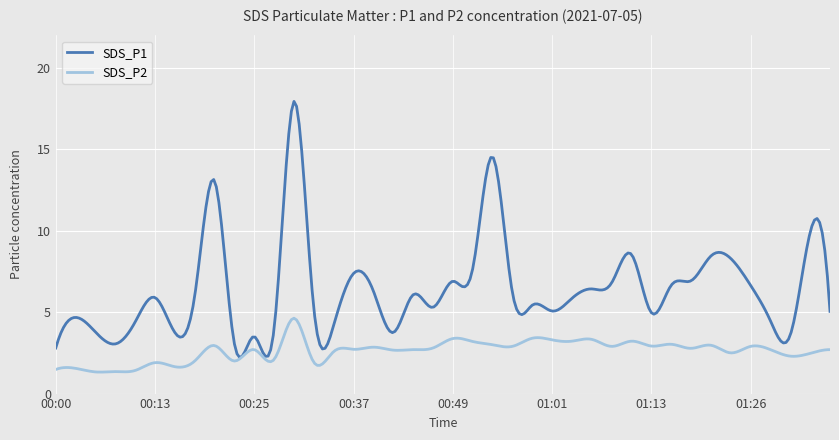

What is the sum of all SDS_P1 values?

1924.7